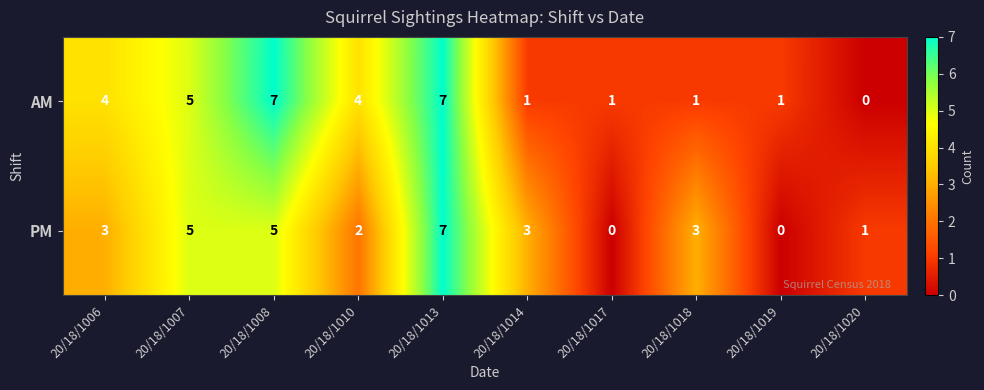

Count the AM values in the range 1 to 5.

7